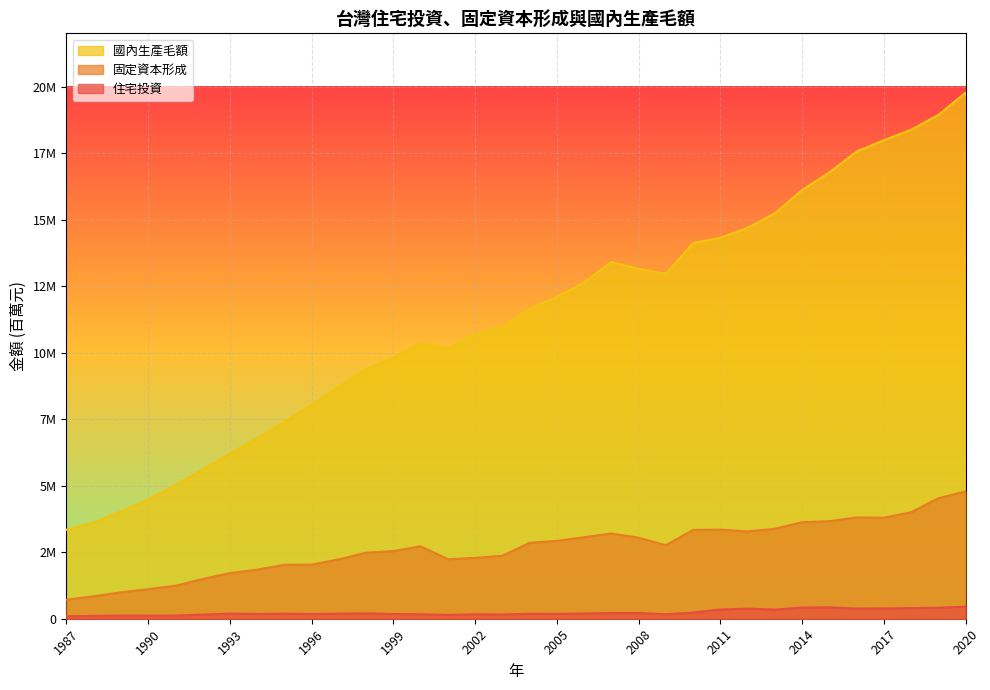

What is the difference between the second highest and minimum values in the 固定資本形成 series?

3811086